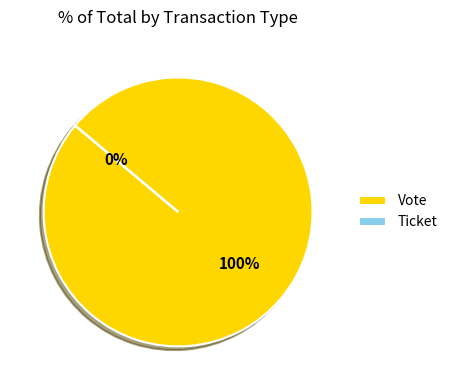

Count the number of slices in the pie.

2